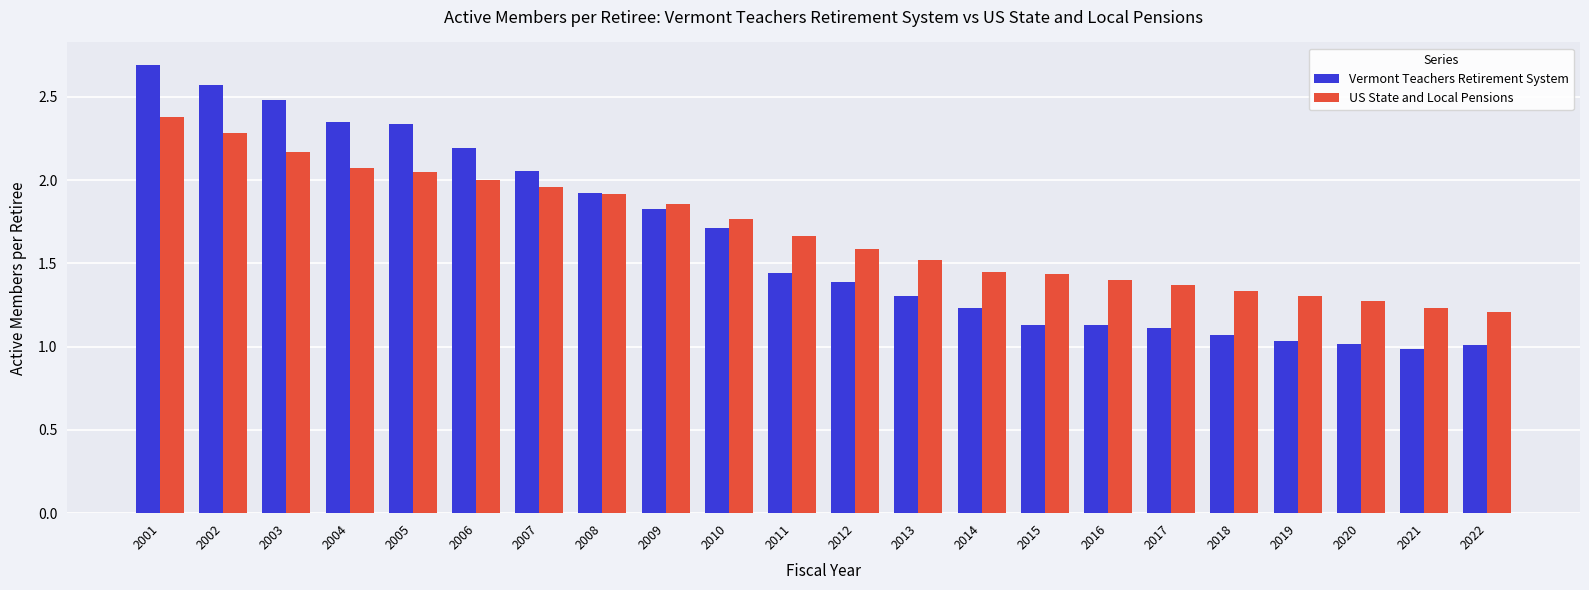

The value of Vermont Teachers Retirement System at 2001 is 0.7. True or false?

False